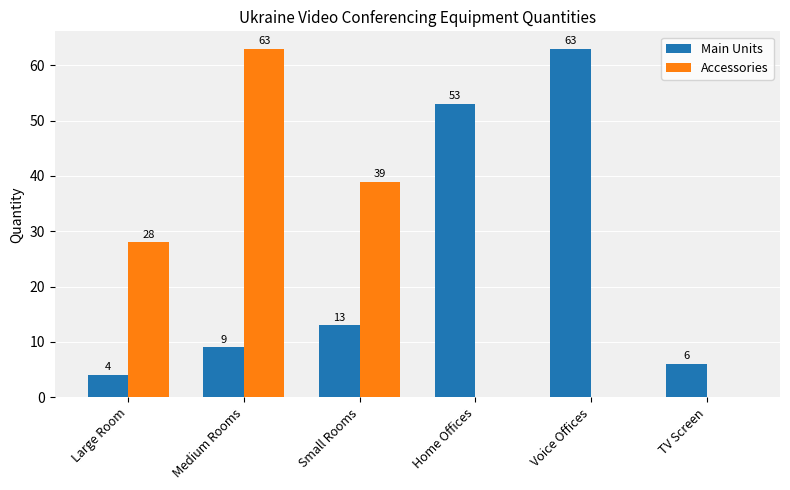

Does the chart contain stacked bars?

No